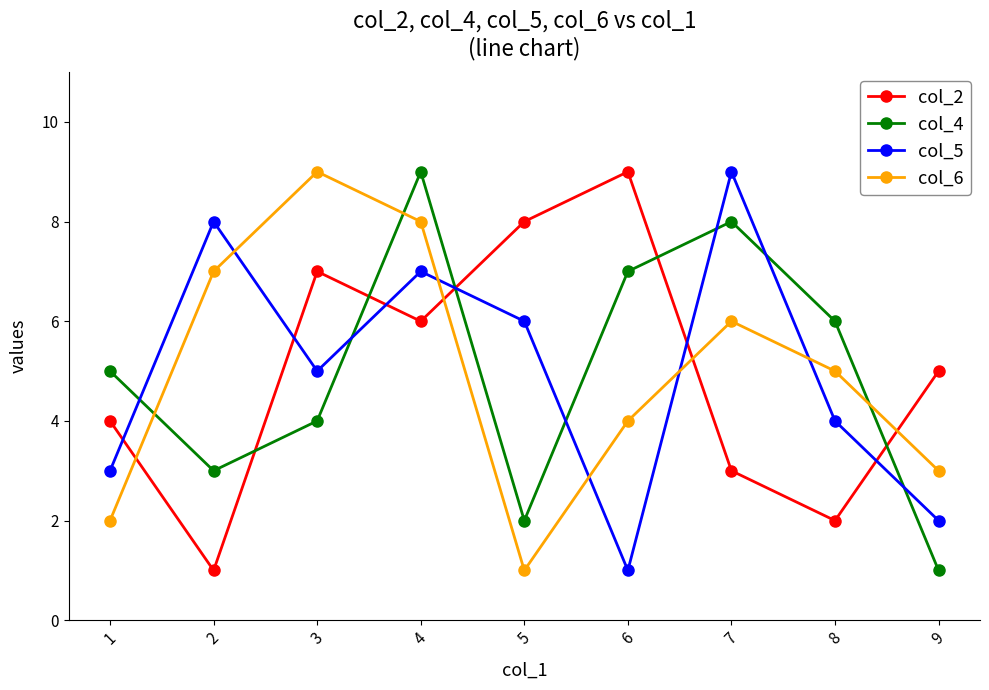

How many times do col_4 and col_2 cross each other?

5